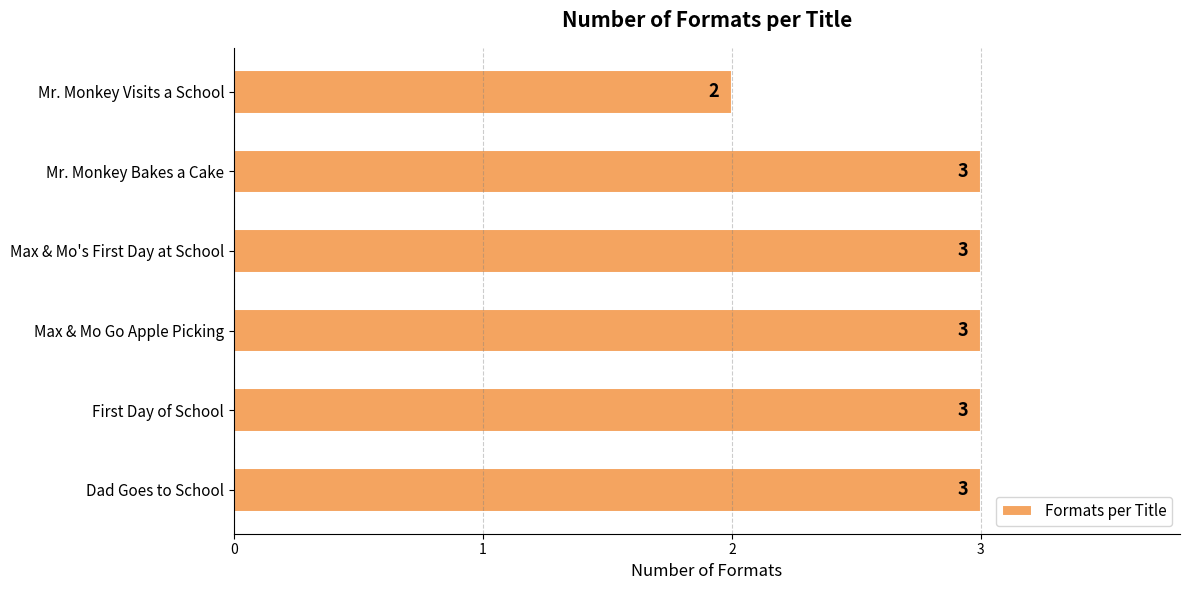

True or false: the data shows 1 at Mr. Monkey Visits a School.

False